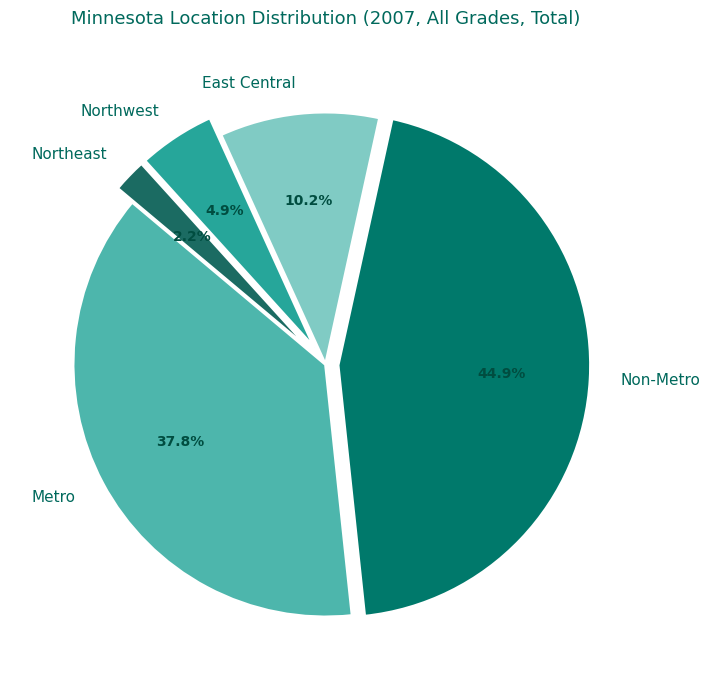

Is it true that Metro is 30% of the pie?

False